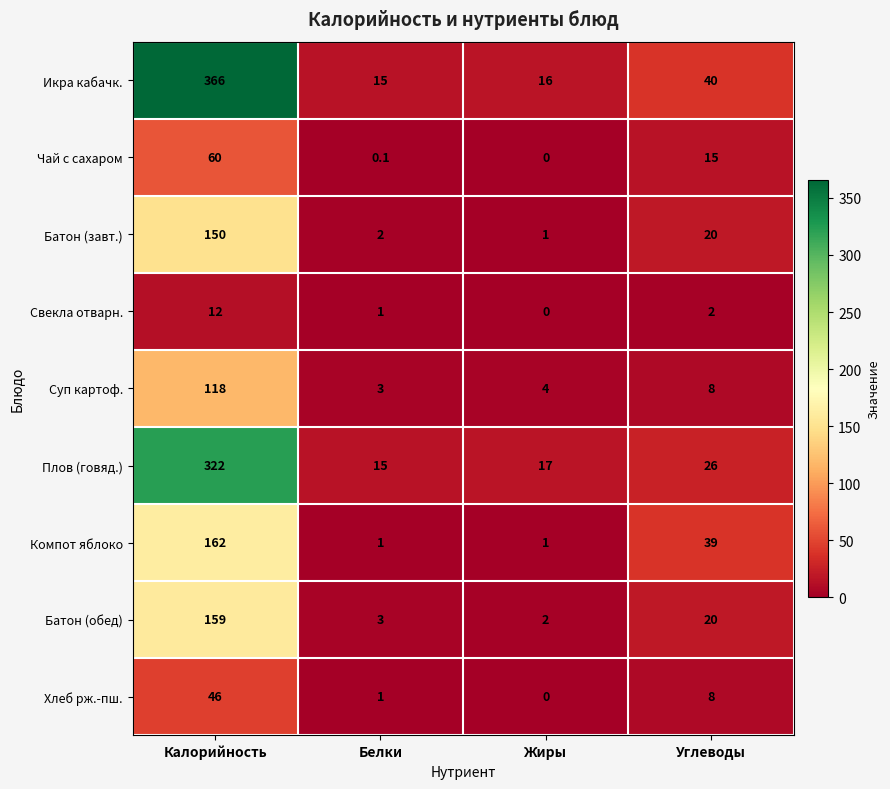

How many data points does each series have?

4